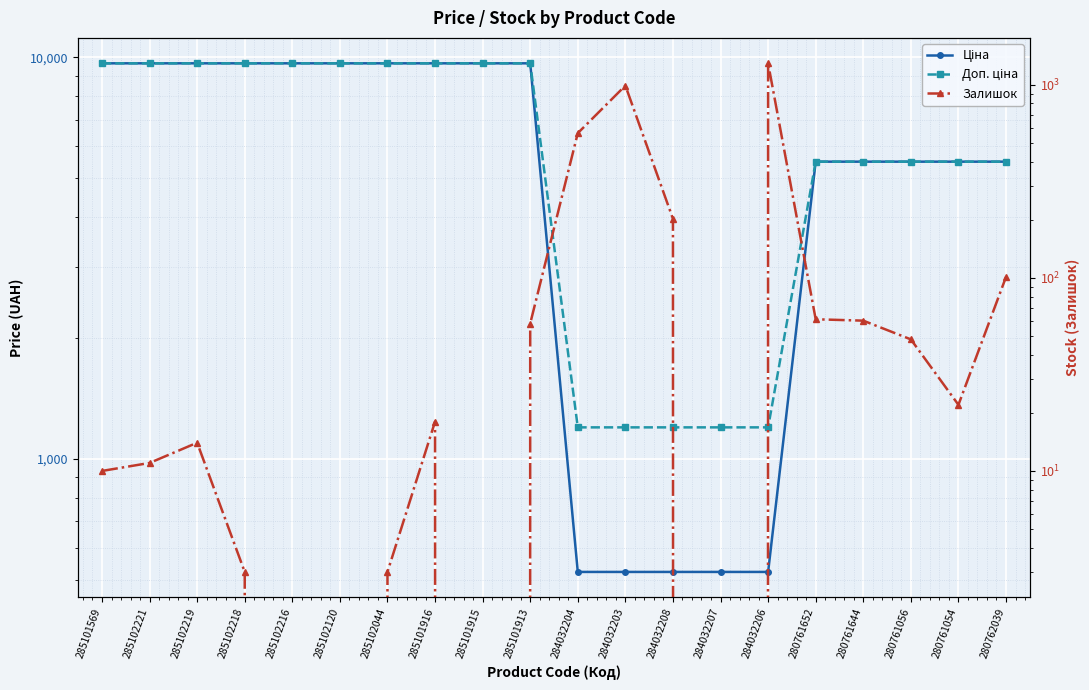

What are all the series names shown in the legend?

Ціна, Доп. ціна, Залишок